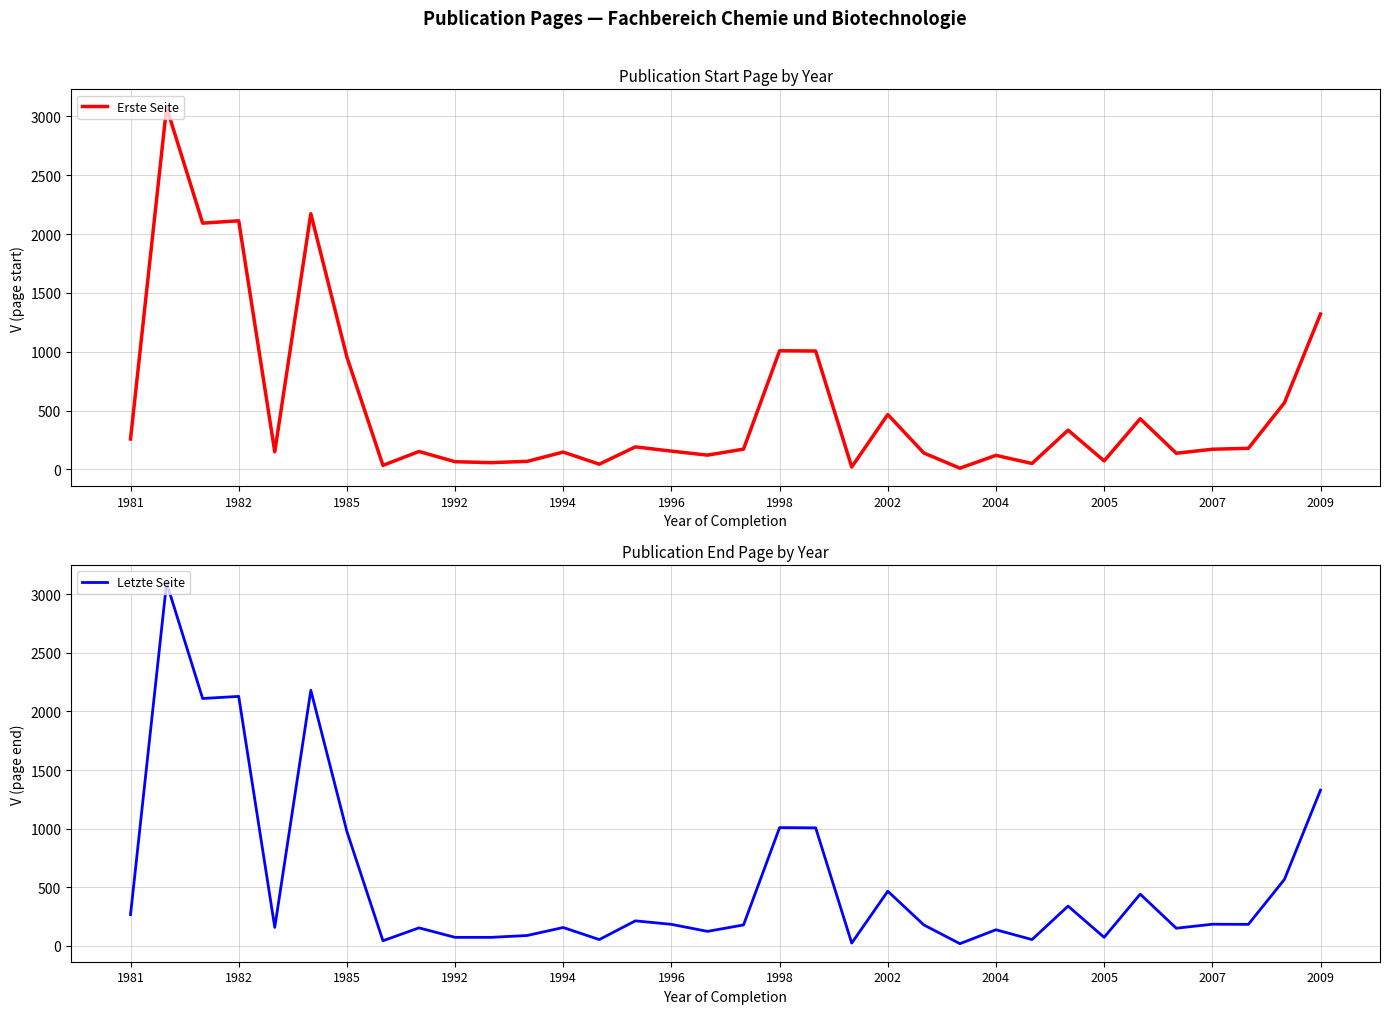

Rank the series at 31 from highest to lowest value.

Letzte Seite, Erste Seite